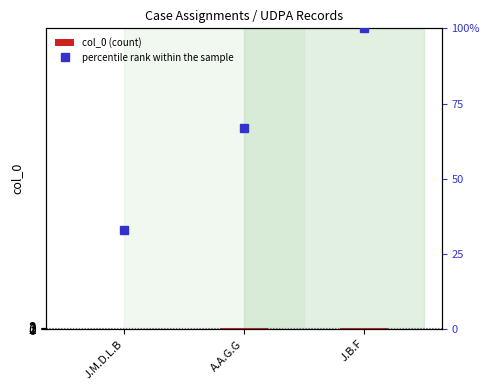

What are all the series names shown in the legend?

col_0 (count), percentile rank within the sample